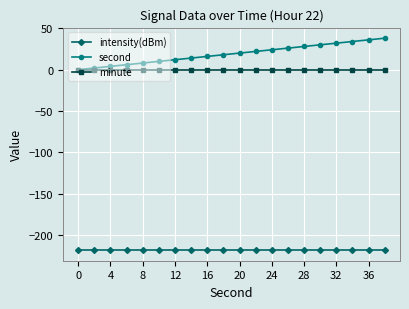

Which series has the largest total across all categories?

second